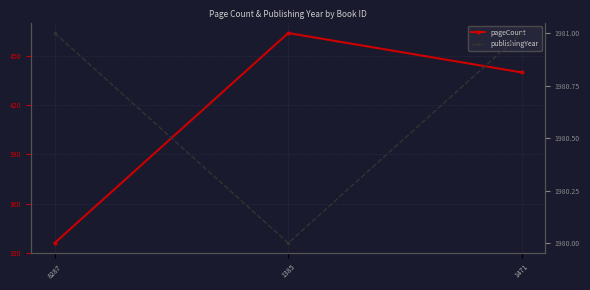

Is this an area chart (filled region under the line)?

No